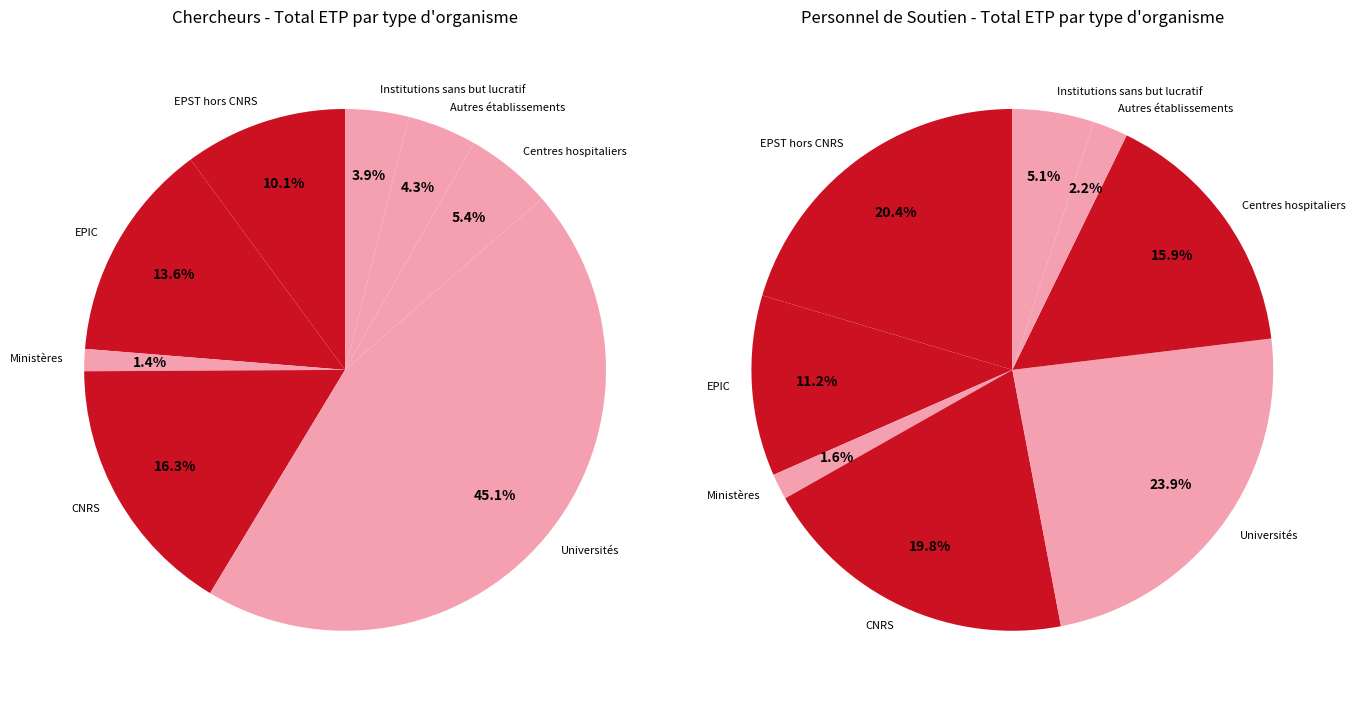

Is there a majority slice in this chart?

No